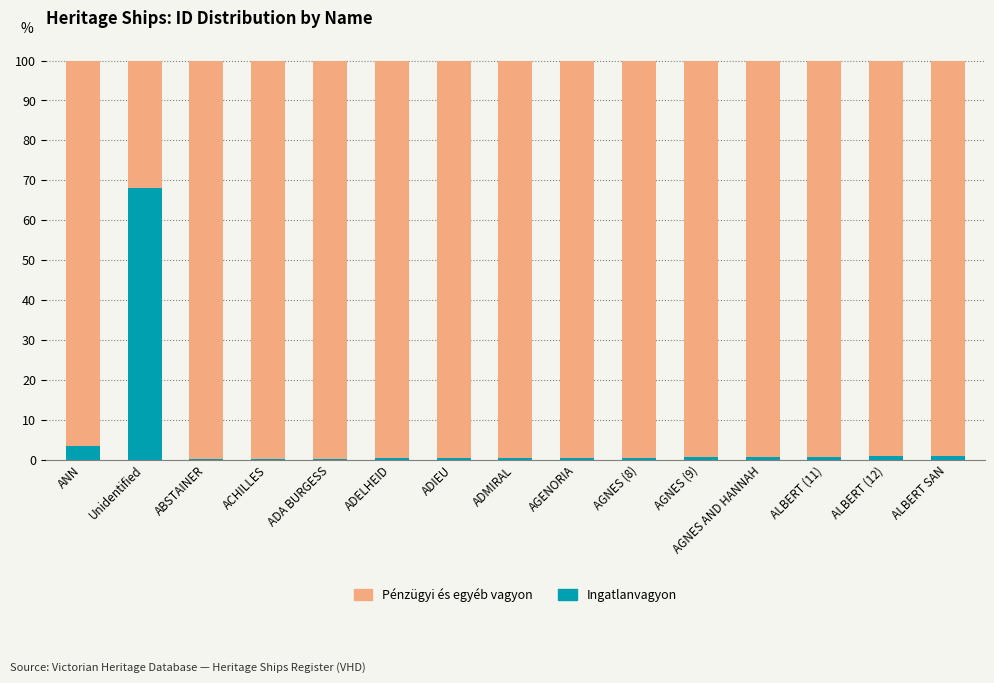

What is the maximum value for Ingatlanvagyon?

68.0